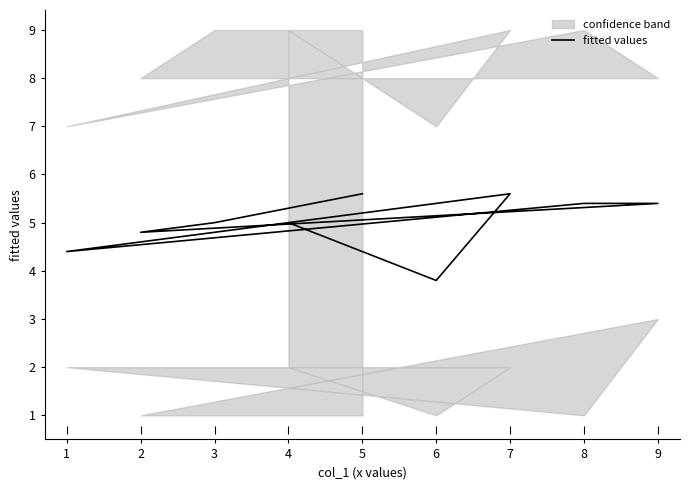

Rank the categories by value from highest to lowest.

7, 5, 8, 9, 4, 3, 2, 1, 6